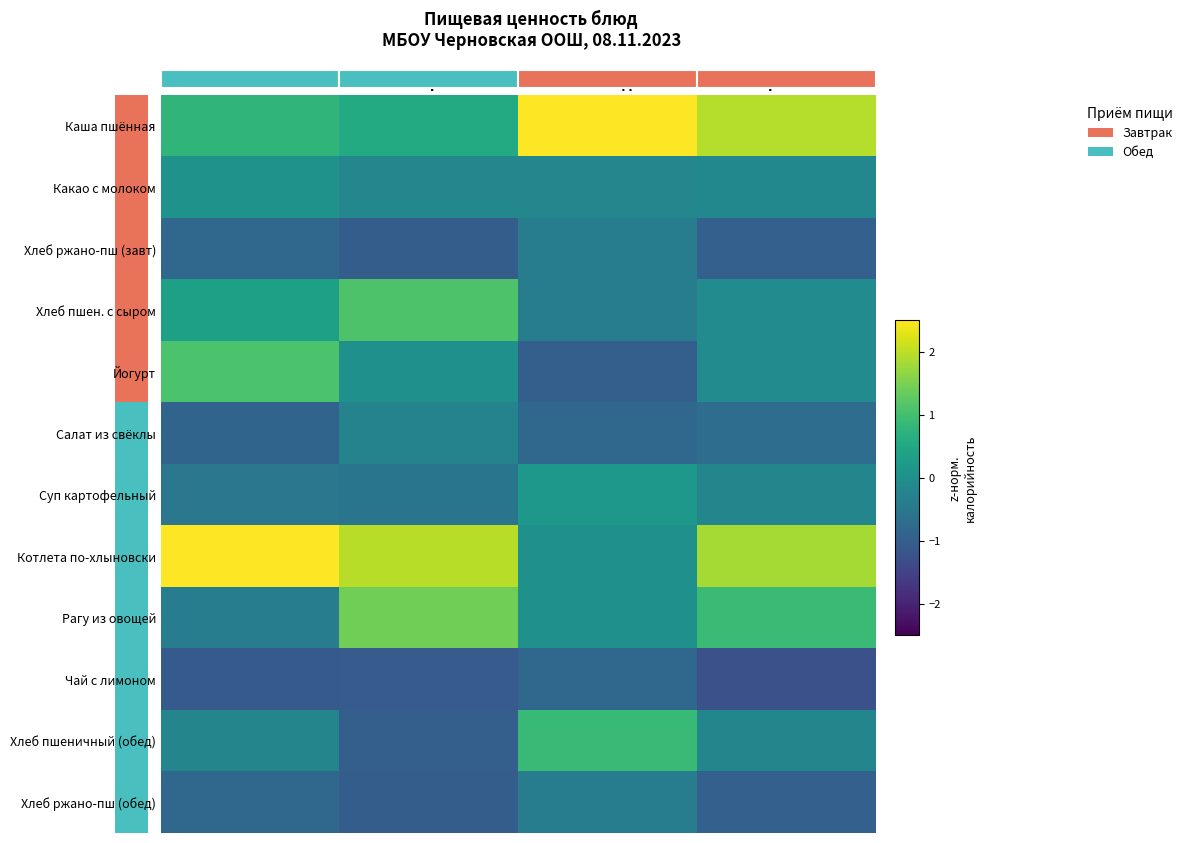

Is it true that Котлета по-хлыновски equals 1.3 at Белки?

False